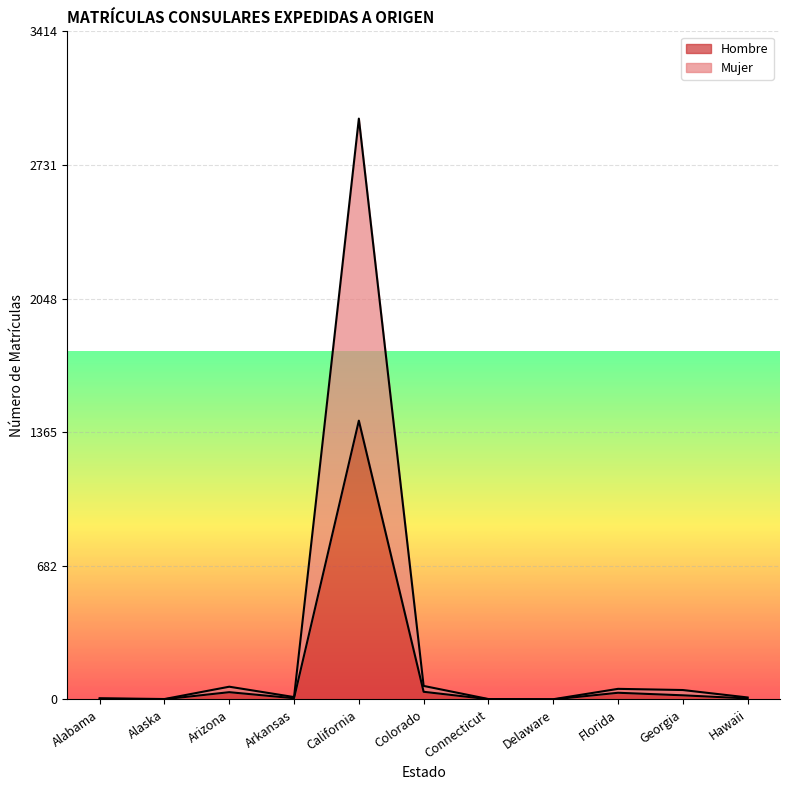

List the labels in order of Hombre value, smallest first.

Delaware, Alaska, Connecticut, Alabama, Hawaii, Arkansas, Georgia, Florida, Arizona, Colorado, California